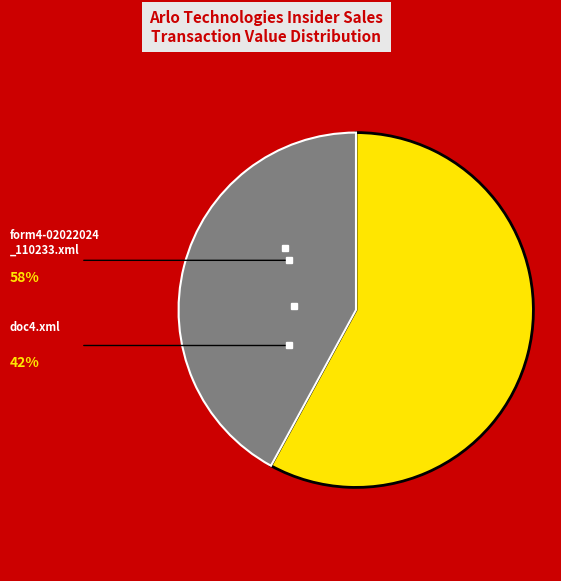

Does any single category account for the majority?

Yes